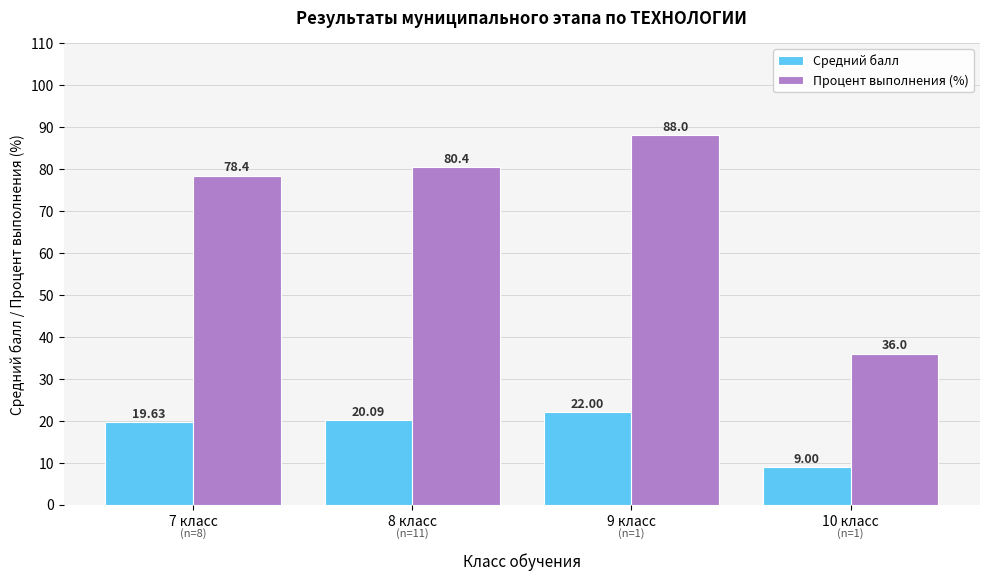

What are all the series names shown in the legend?

Средний балл, Процент выполнения (%)